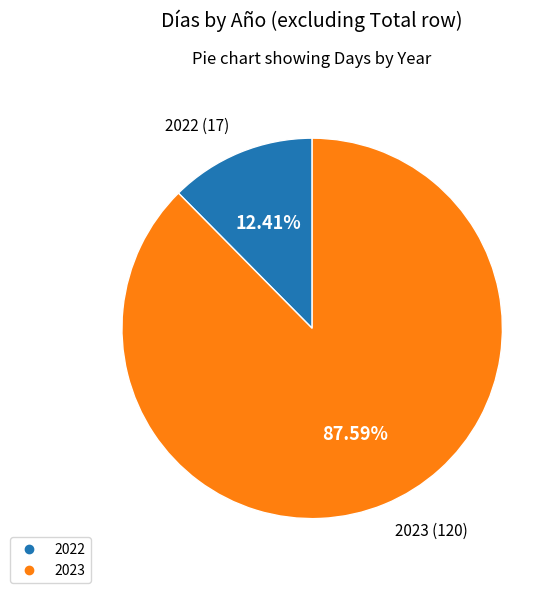

Which category has the biggest portion of the pie?

2023